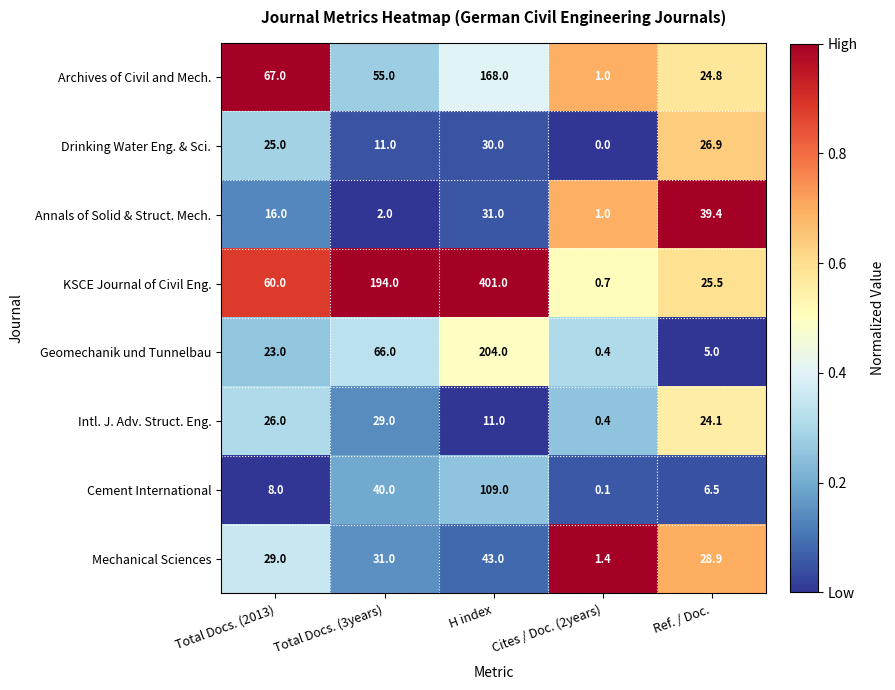

Is it true that Geomechanik und Tunnelbau equals 31.0 at Total Docs. (2013)?

False